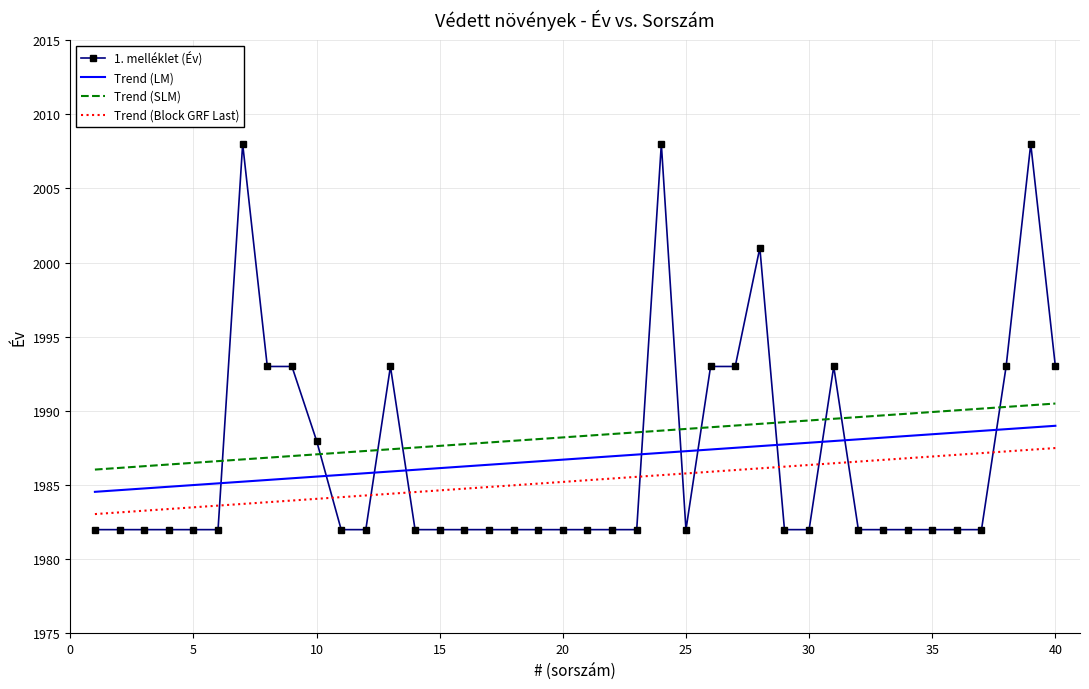

Reading left to right, transcribe all the data shown in this chart.

1982	1982	1982	1982	1982	1982	2008	1993	1993	1988	1982	1982	1993	1982	1982	1982	1982	1982	1982	1982	1982	1982	1982	2008	1982	1993	1993	2001	1982	1982	1993	1982	1982	1982	1982	1982	1982	1993	2008	1993